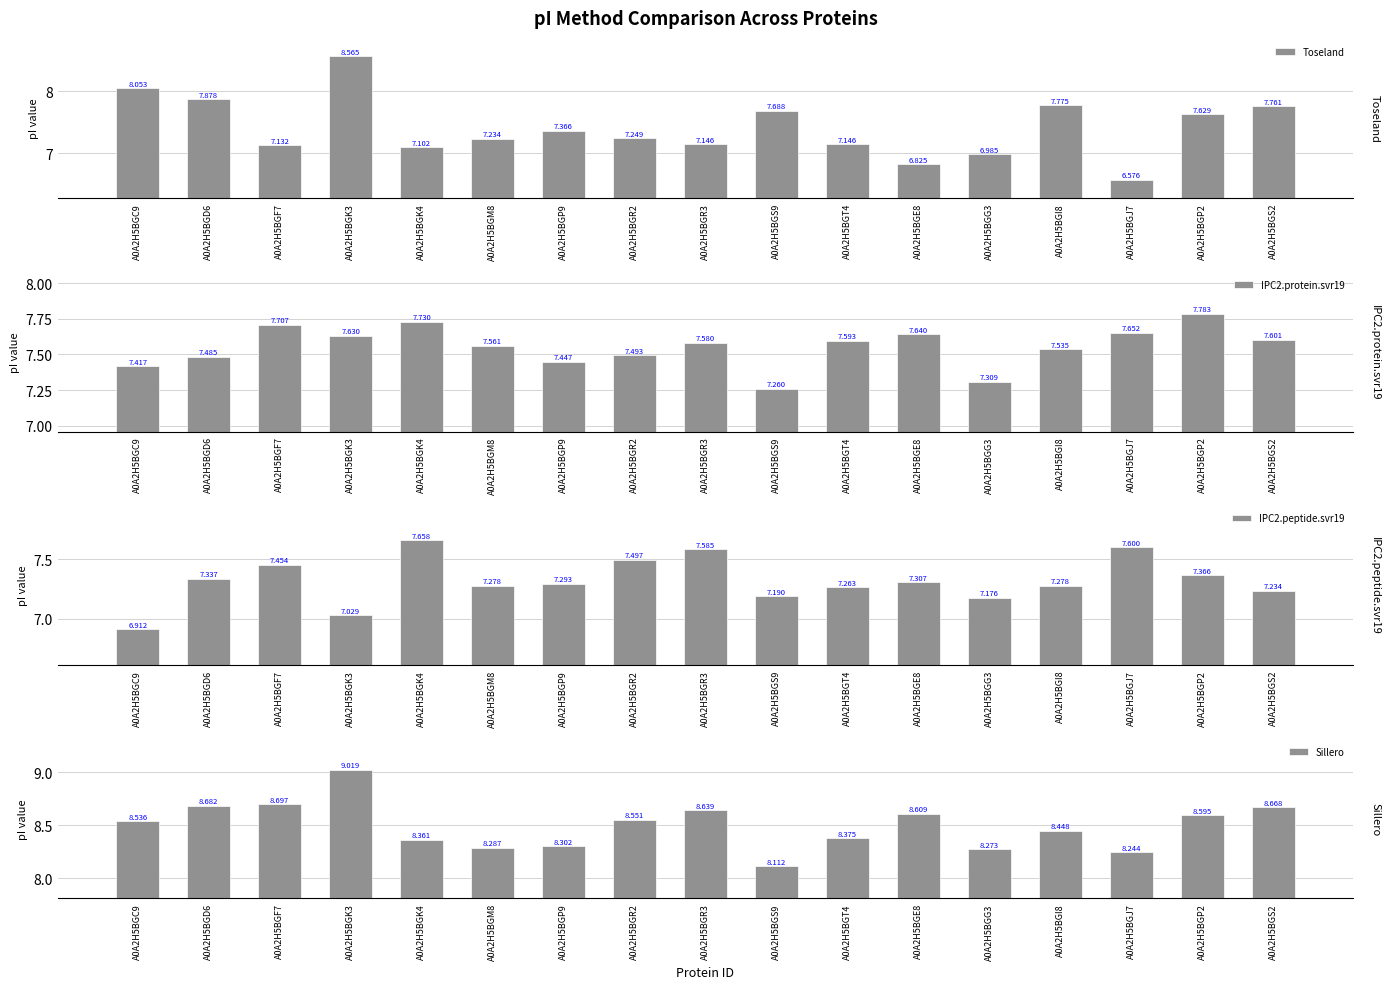

What is the value of the Sillero bar at the 9th from the left?

8.6